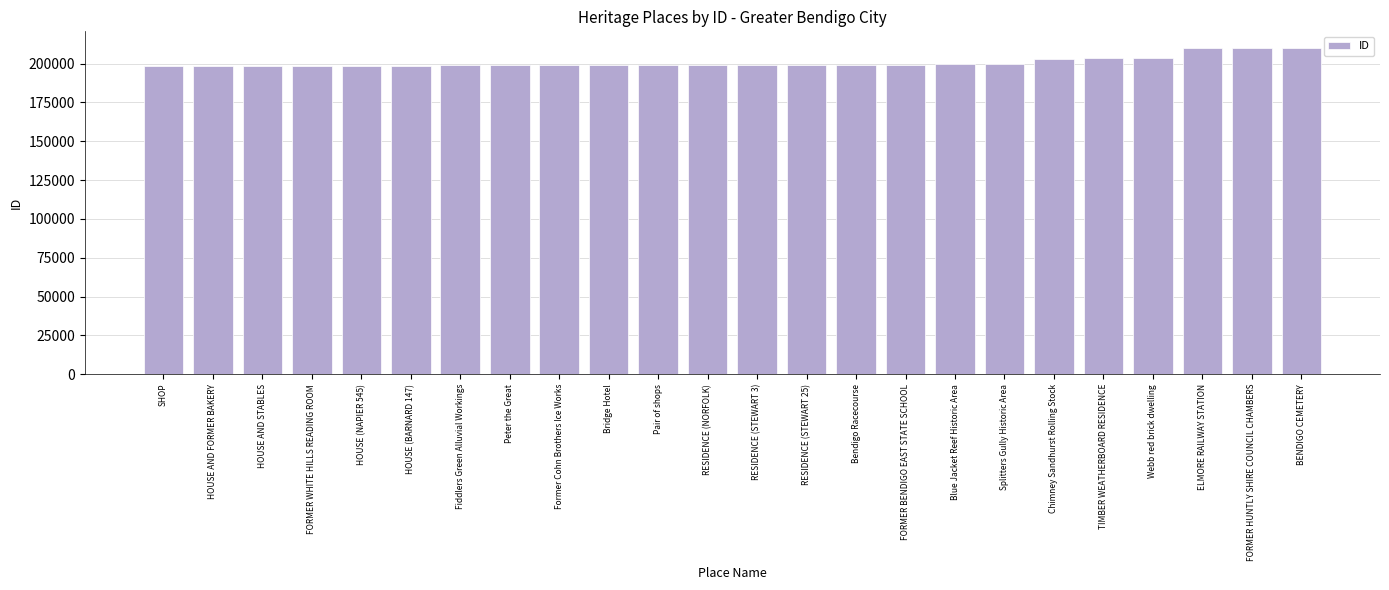

Approximately how many times larger is the value at BENDIGO CEMETERY compared to Fiddlers Green Alluvial Workings?

1.1